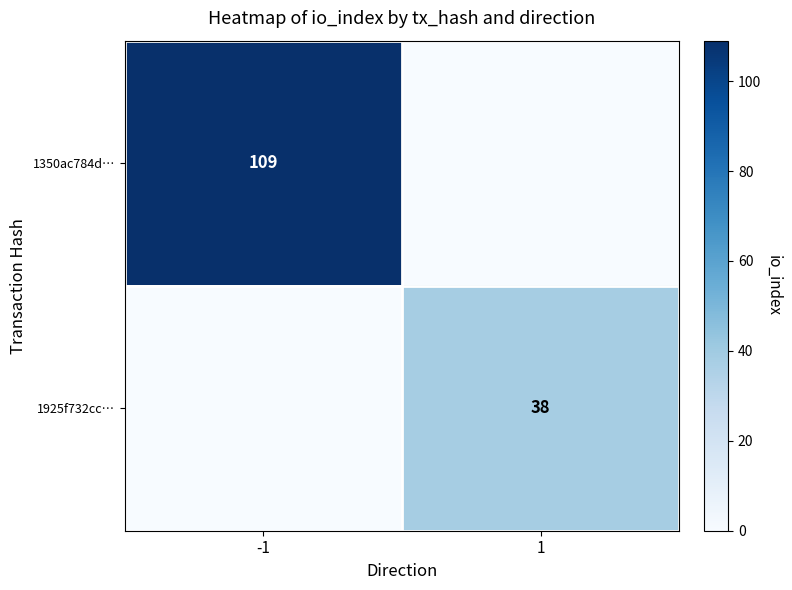

The value of 1350ac784d… at -1 is 109. True or false?

True